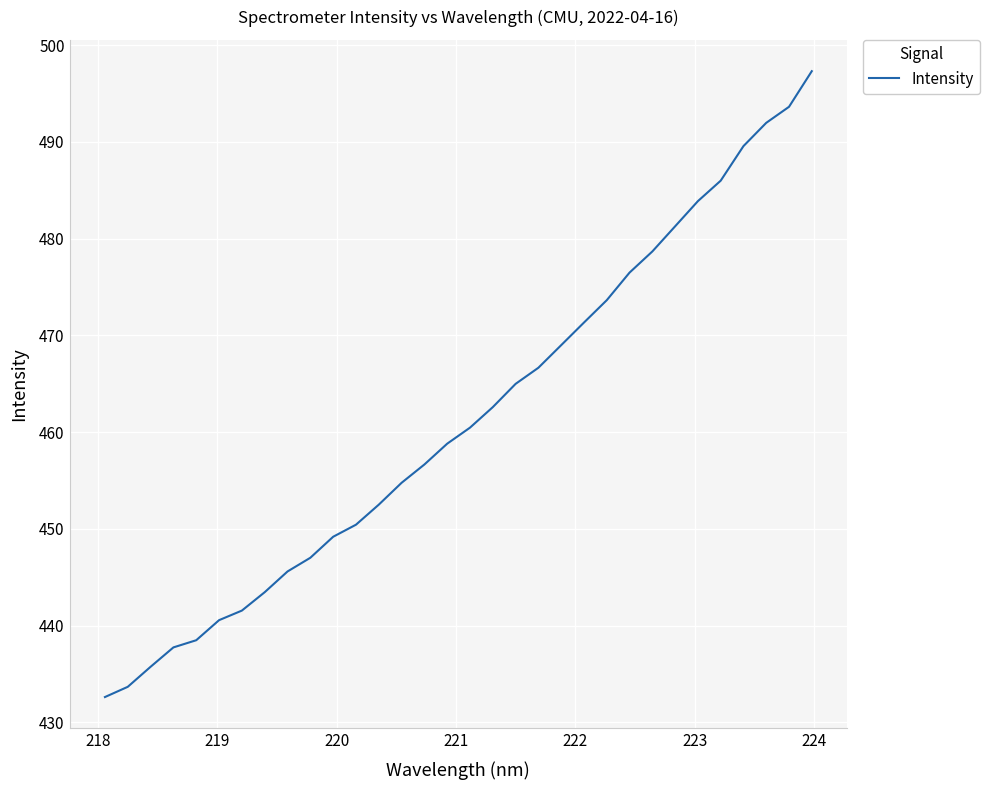

True or false: there are more than 2 points higher than both neighbors.

False